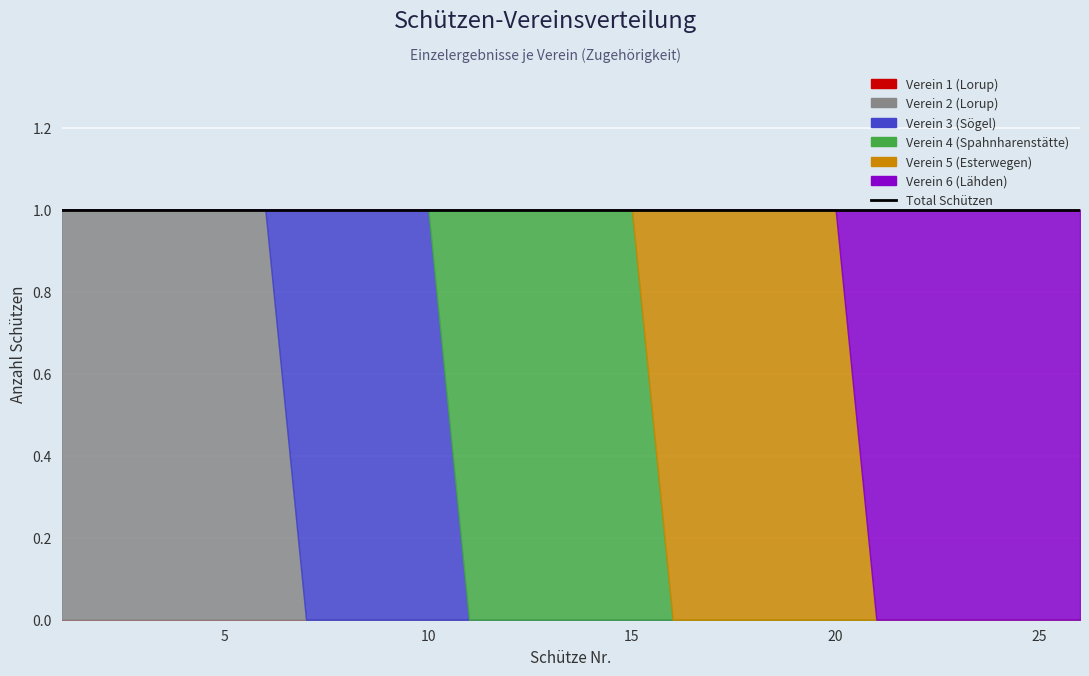

How many intersections are there between Verein 5 (Esterwegen) and Verein 6 (Lähden)?

1